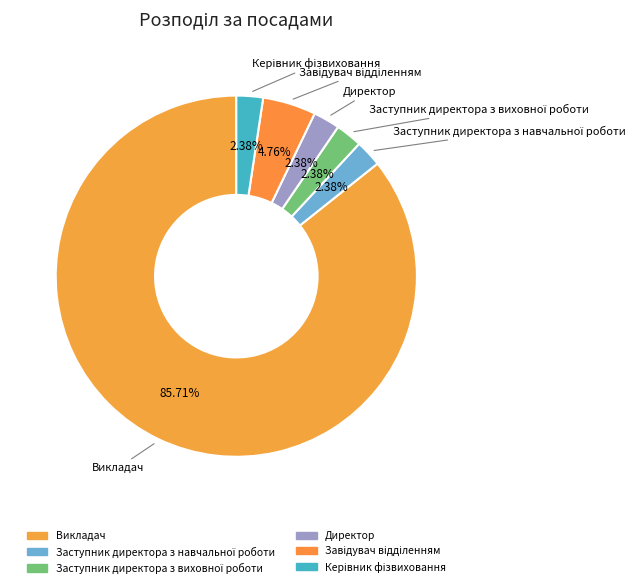

Is it true that Заступник директора з виховної роботи is 1% of the pie?

False